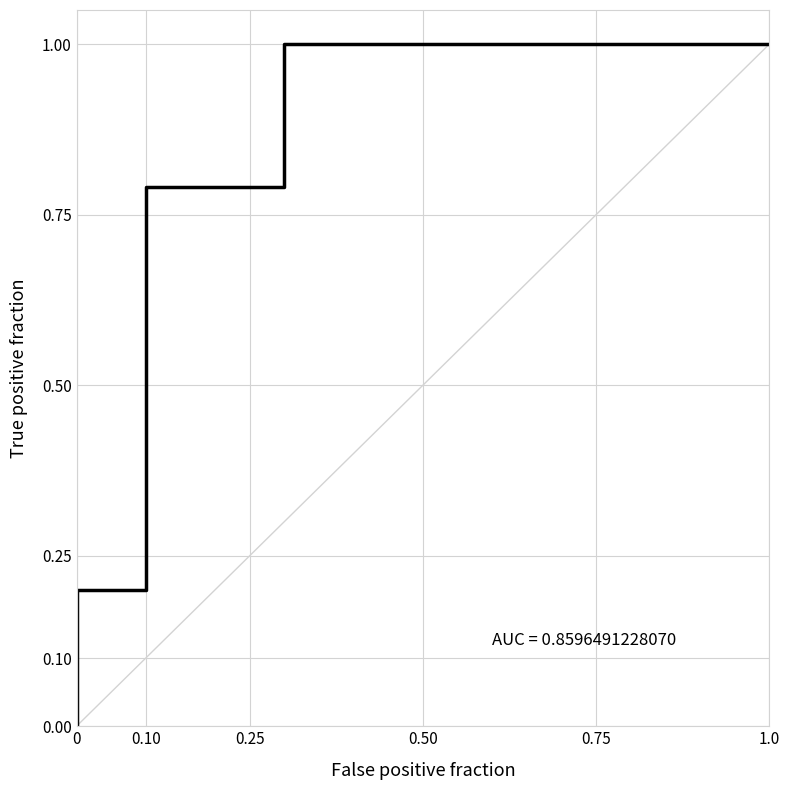

How many lines are shown in the chart?

1